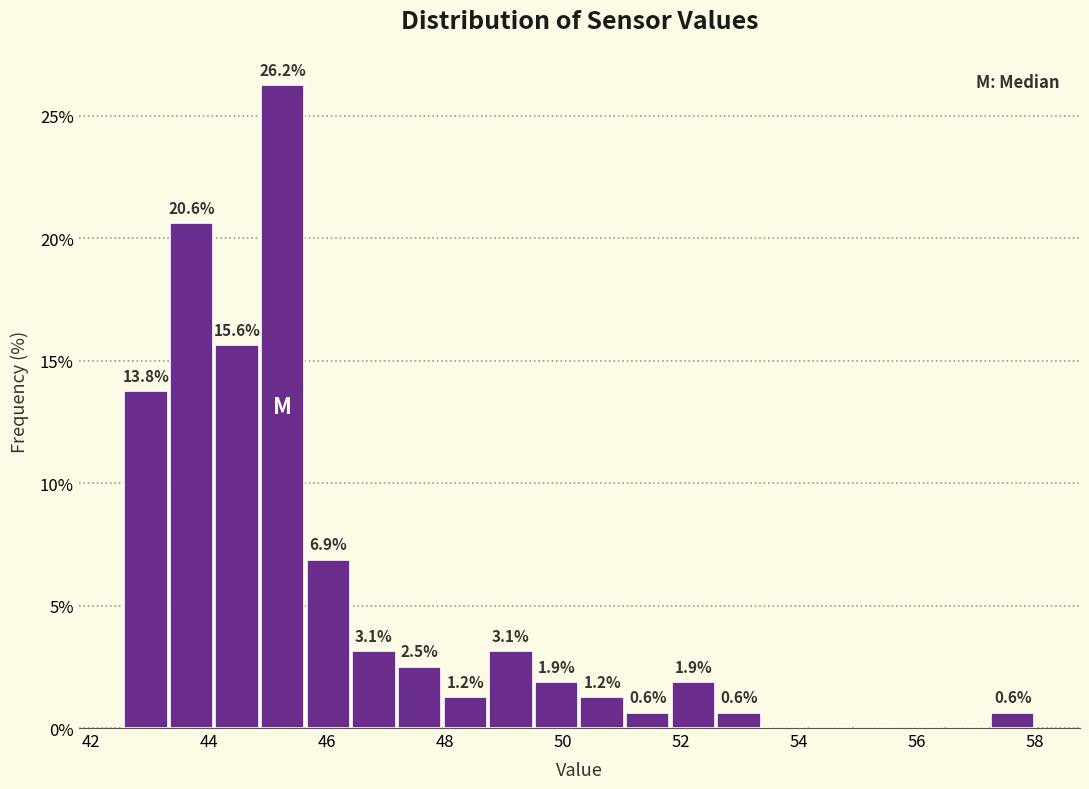

Around what value on the x-axis is the tallest bar? Give the approximate position of its centre, as read against the axis.

45.2